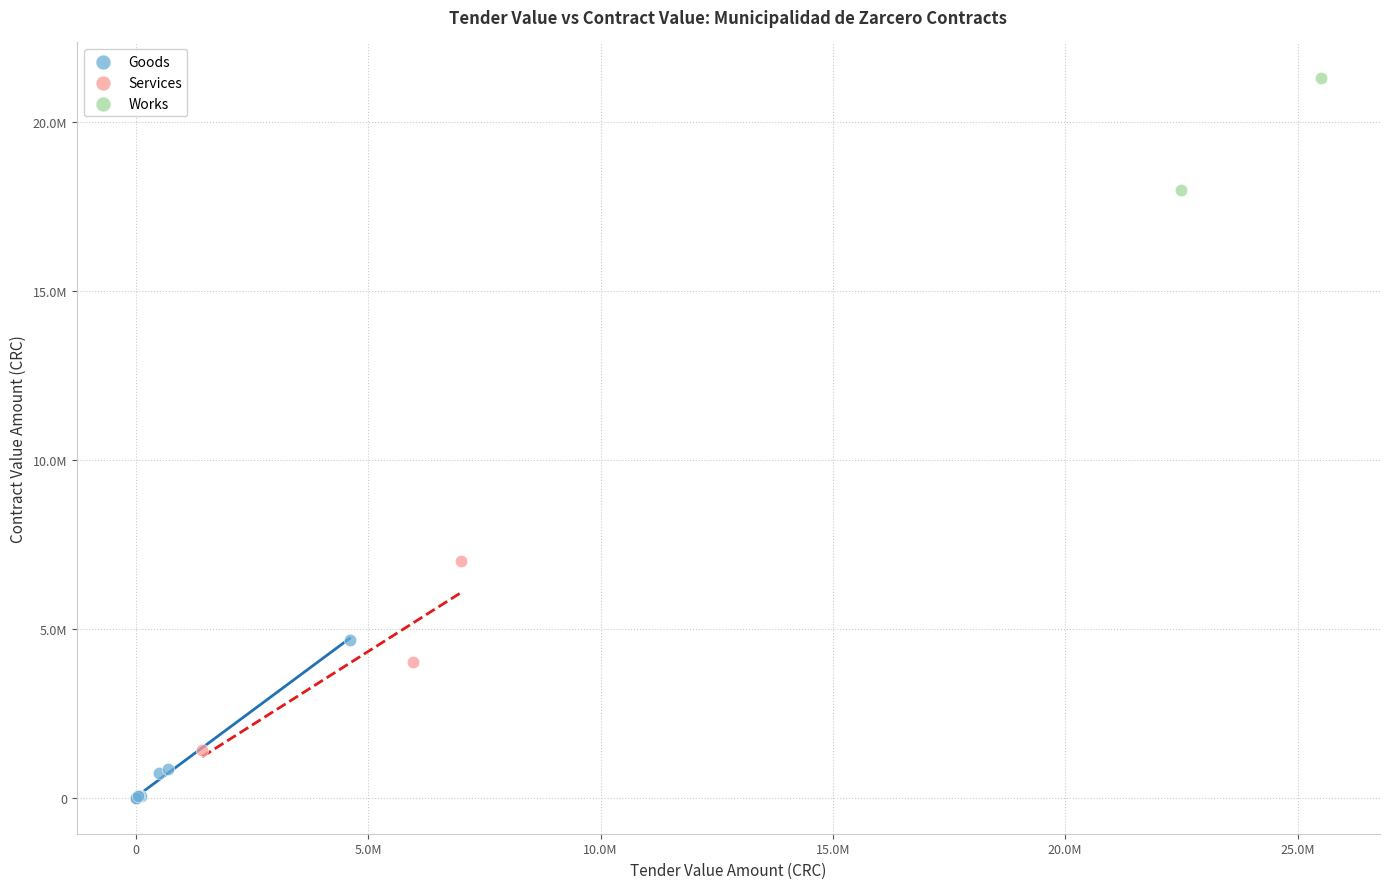

Which series contains the lowest Y value?

Goods